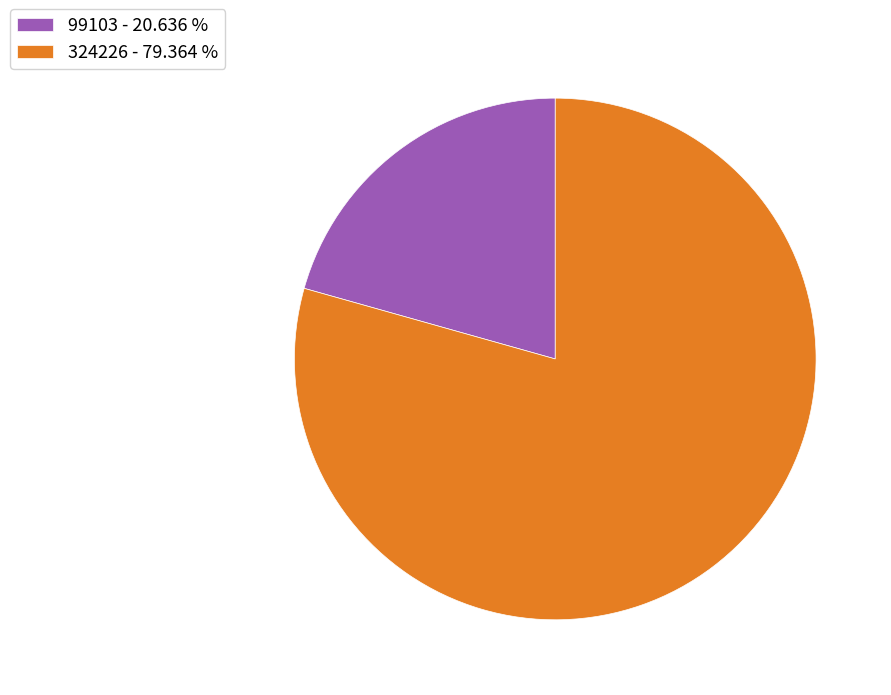

Count the number of slices in the pie.

2